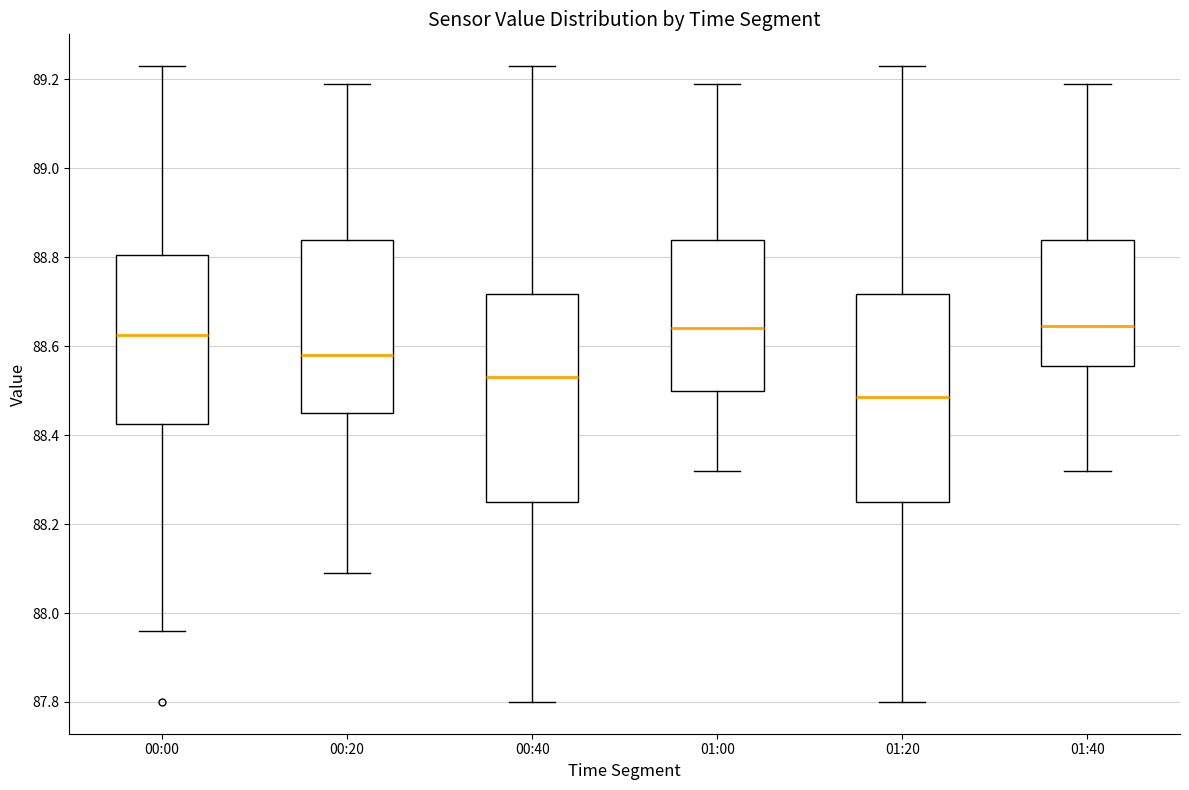

Reading left to right, read every box against the y-axis: the position of its median line, the range the box covers, and the ends of its whiskers. The values are not printed on the chart, so give them approximately, as read against the axis.

00:00: median 88.62, box 88.42 to 88.80, whiskers 87.96 to 89.24
00:20: median 88.58, box 88.46 to 88.84, whiskers 88.10 to 89.20
00:40: median 88.54, box 88.26 to 88.72, whiskers 87.80 to 89.24
01:00: median 88.64, box 88.50 to 88.84, whiskers 88.32 to 89.20
01:20: median 88.48, box 88.26 to 88.72, whiskers 87.80 to 89.24
01:40: median 88.64, box 88.56 to 88.84, whiskers 88.32 to 89.20